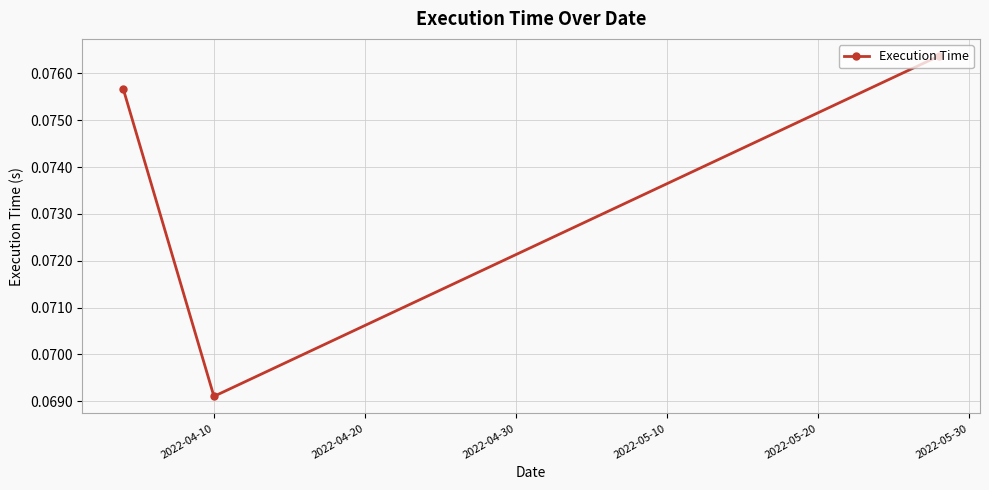

How many values are between 0 and 1?

3